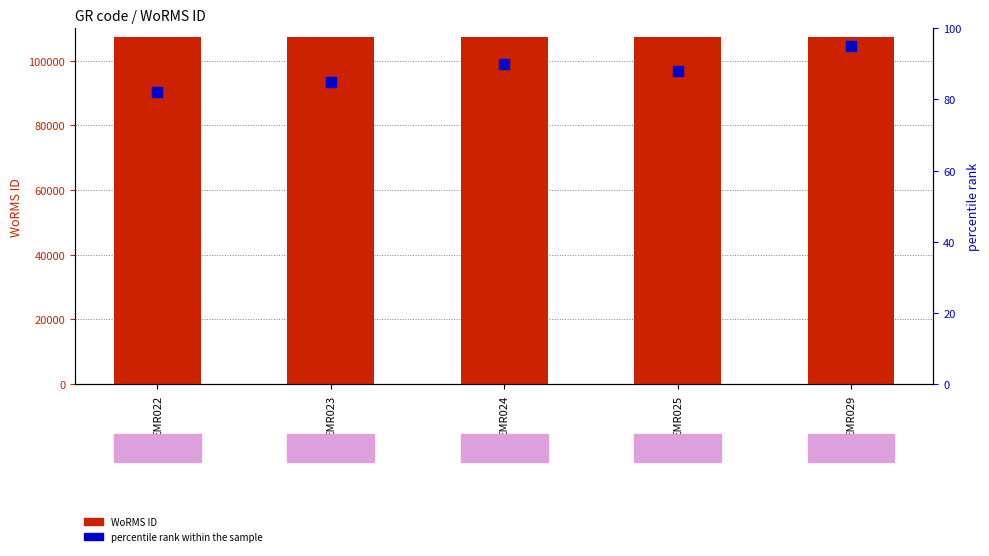

Which series contains the highest Y value?

WoRMS ID